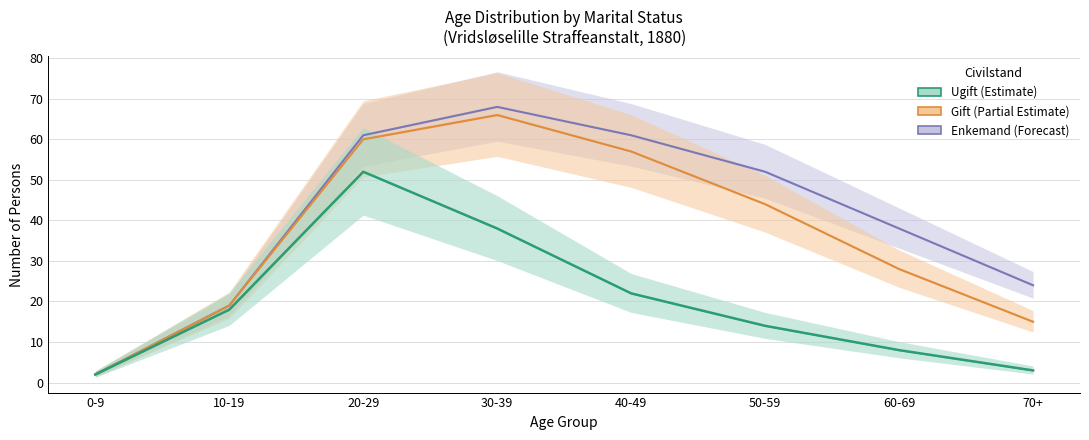

Where is Enkemand nearest to the value 35?

60-69